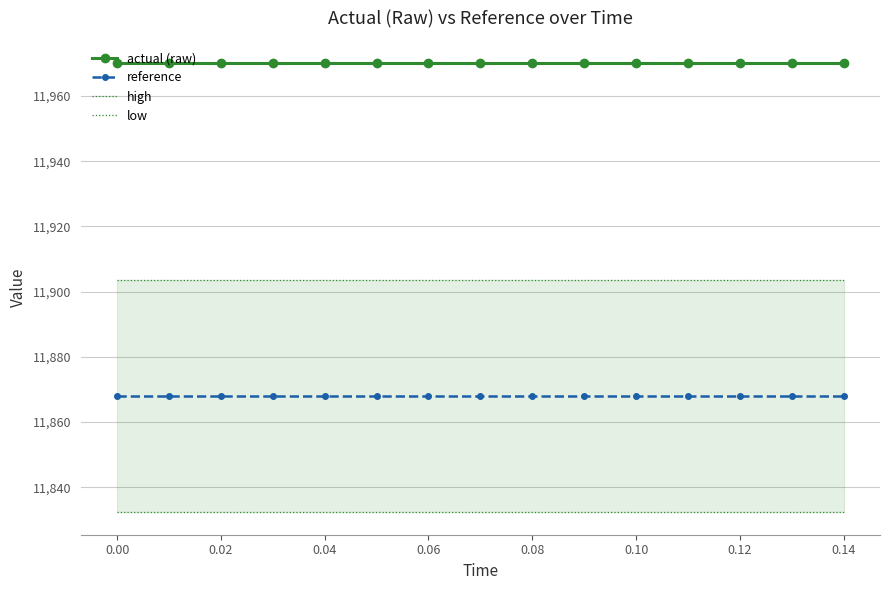

What is the sum of all high values?

178552.9